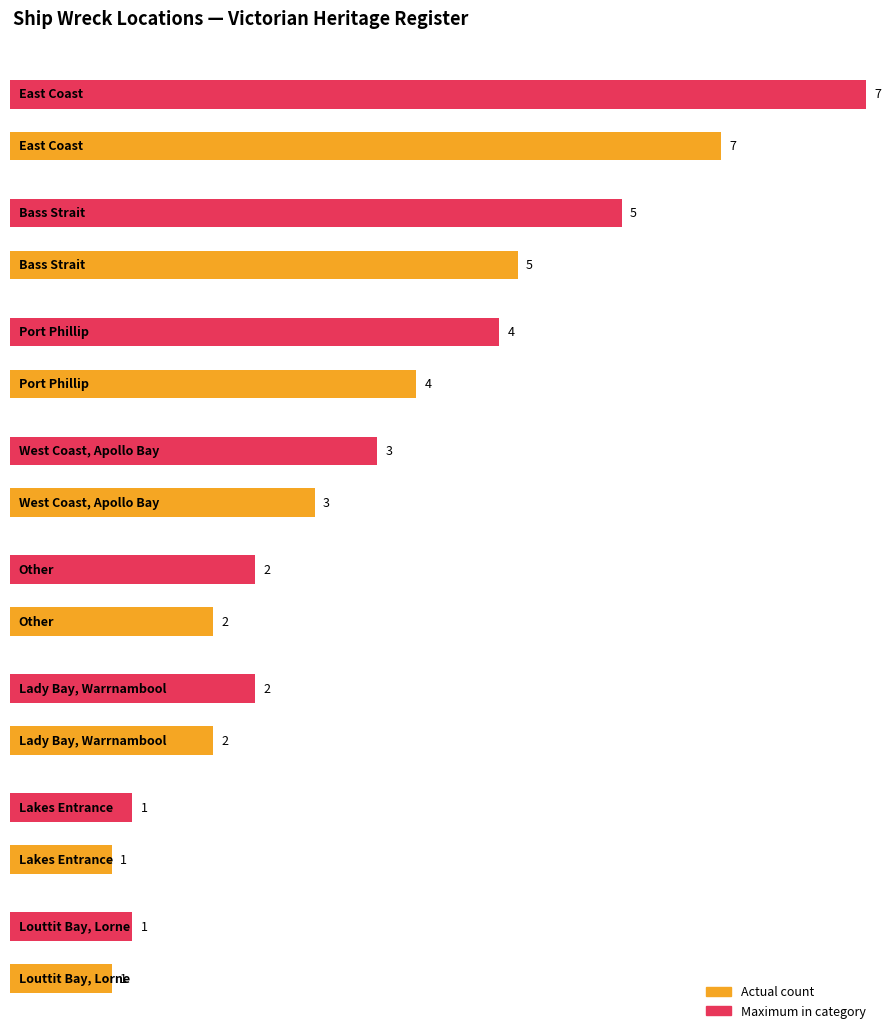

Where is the data nearest to the value 3?

West Coast, Apollo Bay